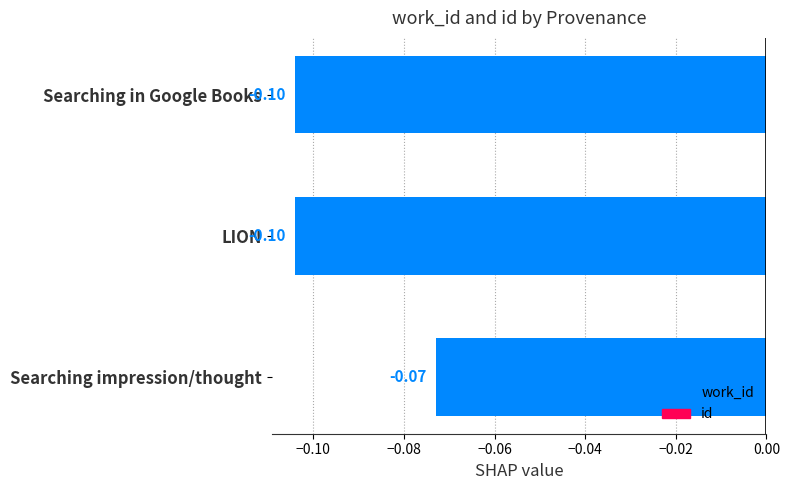

Between Searching impression/thought and LION, which is larger?

Searching impression/thought